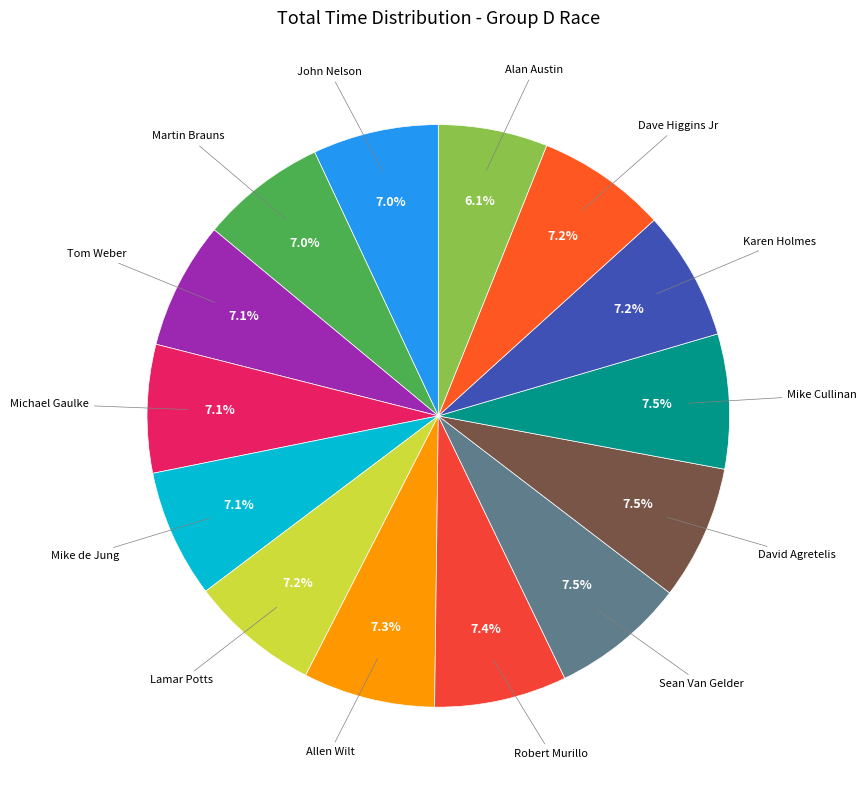

The Alan Austin slice represents 6% of the pie. True or false?

True